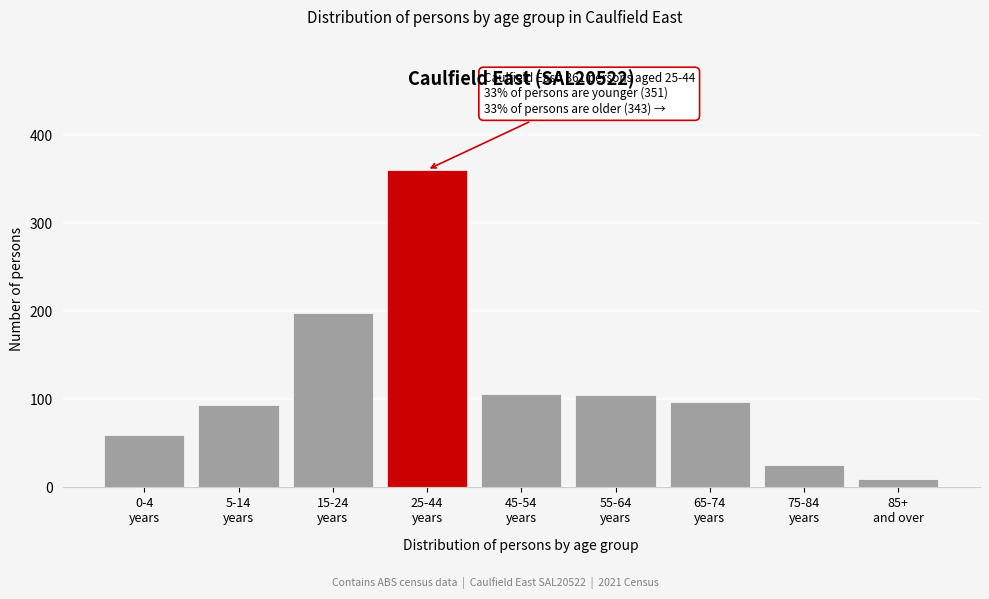

What is the difference between the maximum and minimum values?

351